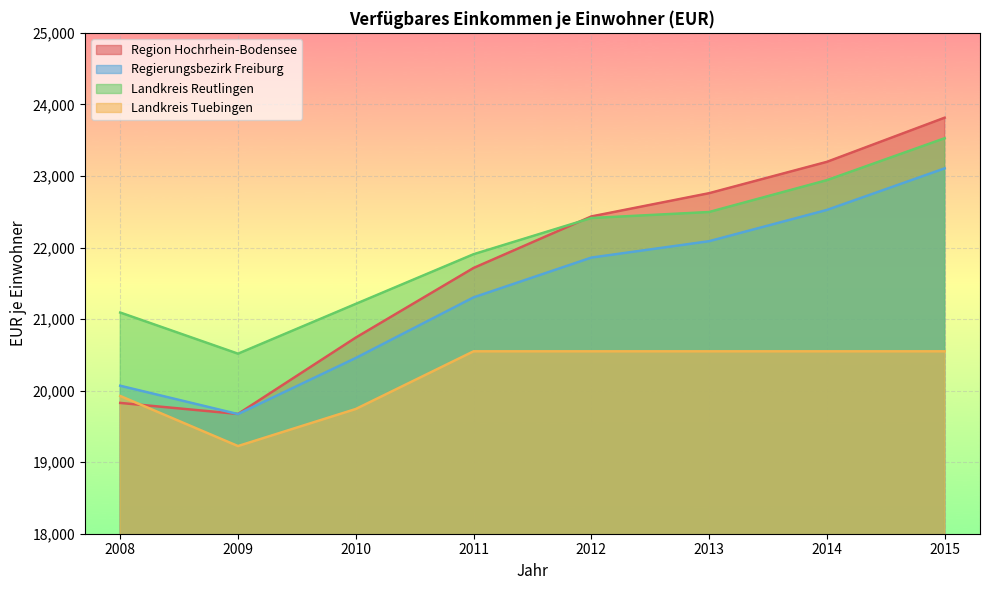

True or false: Landkreis Reutlingen and Regierungsbezirk Freiburg intersect in this chart.

False